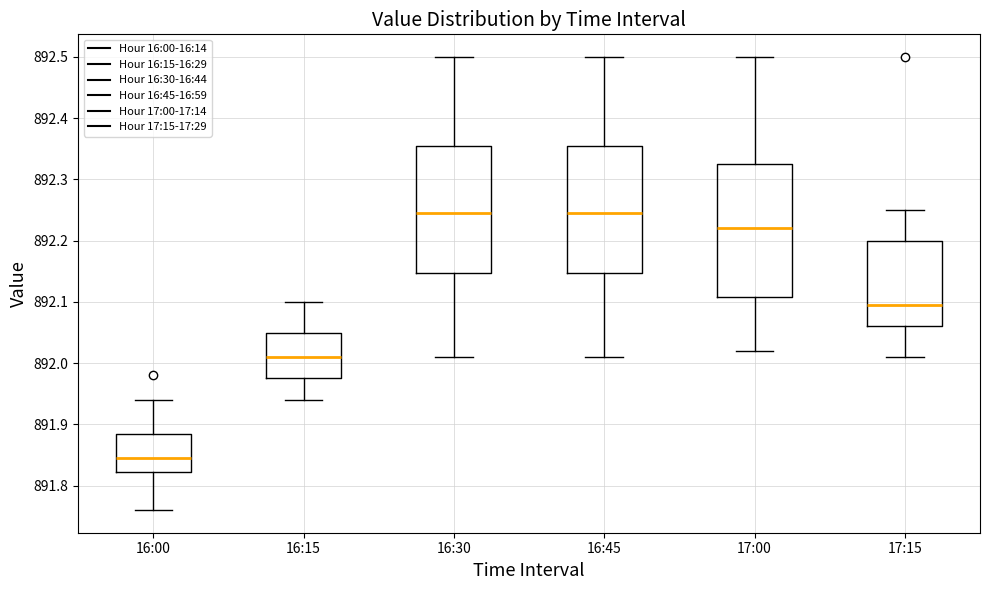

Where does the upper whisker of the box for 17:00 end on the y-axis? The values are not printed on the chart, so give them approximately, as read against the axis.

892.50